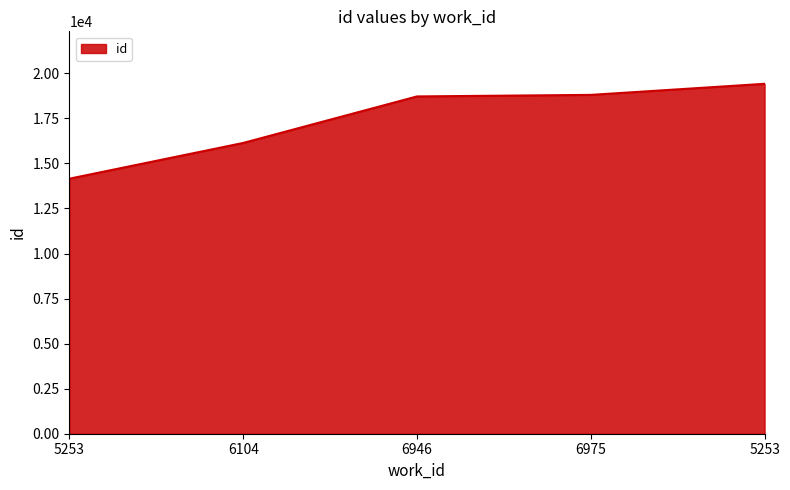

At which category does the chart reach its peak across all series?

5253